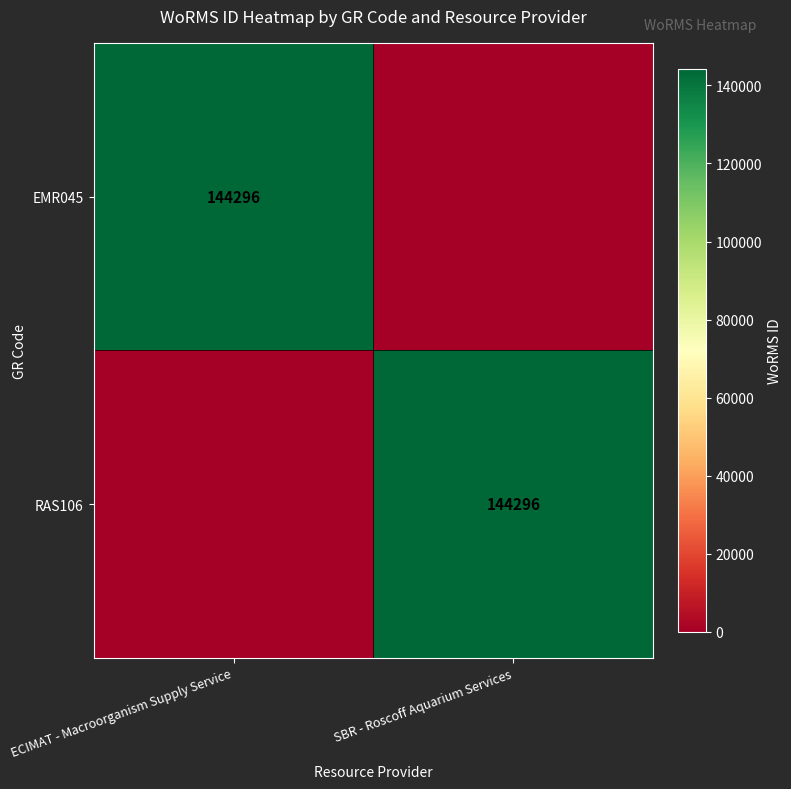

At which category is the sum across all series the highest?

ECIMAT - Macroorganism Supply Service